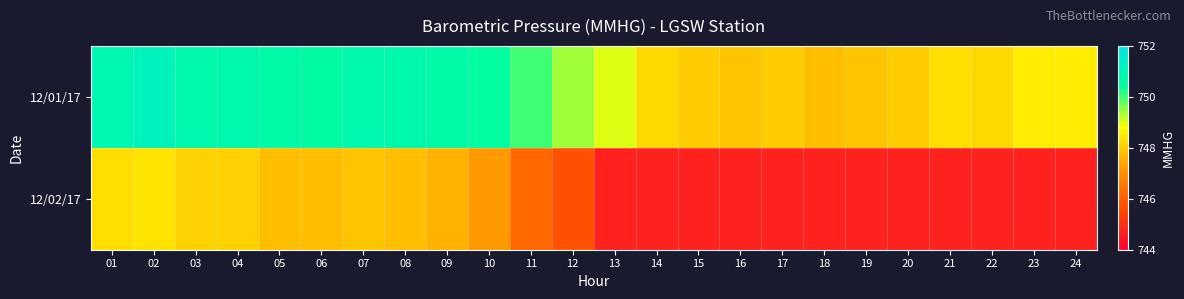

At 15, list the series in order from largest to smallest.

12/01/17, 12/02/17